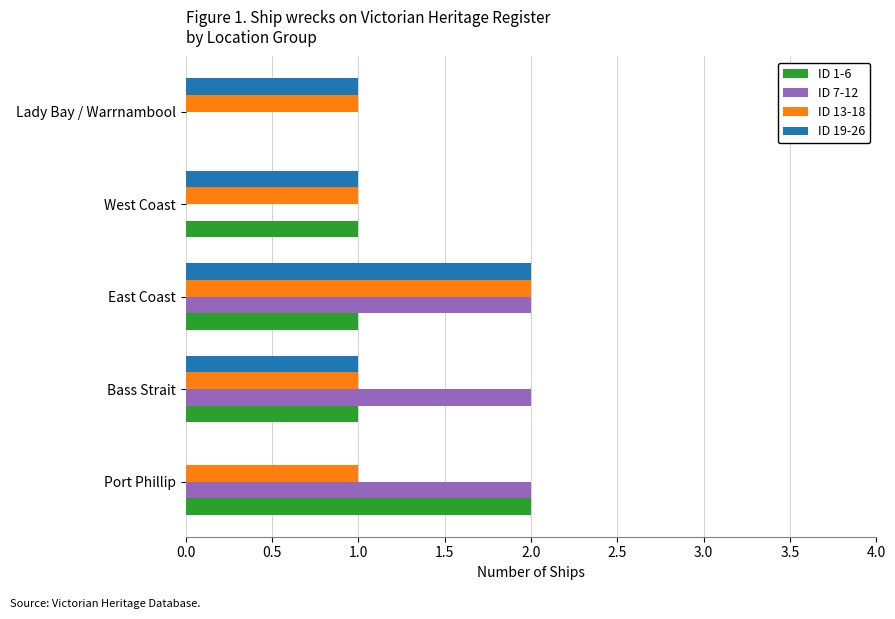

Which series changed the most between Bass Strait and West Coast?

ID 7-12